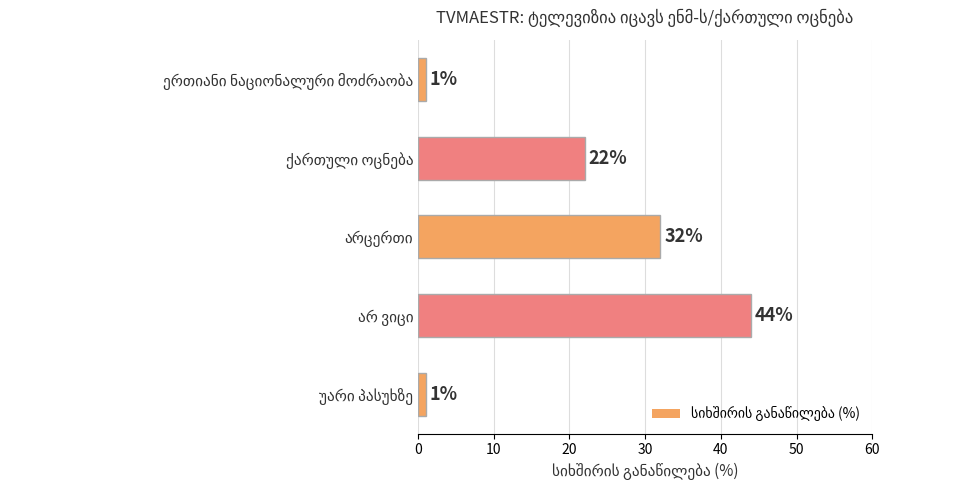

What is the sum of all values?

100